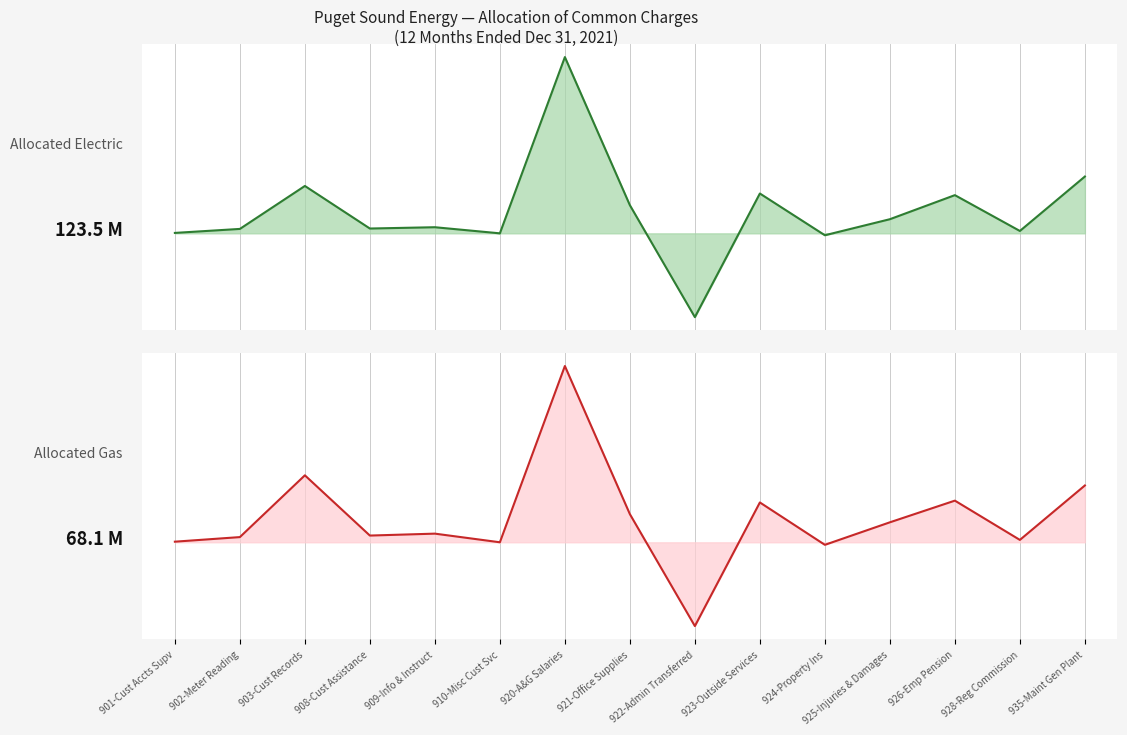

Rank the categories by Allocated Gas value from lowest to highest.

922-Admin Transferred, 924-Property Ins, 910-Misc Cust Svc, 901-Cust Accts Supv, 928-Reg Commission, 902-Meter Reading, 908-Cust Assistance, 909-Info & Instruct, 925-Injuries & Damages, 921-Office Supplies, 923-Outside Services, 926-Emp Pension, 935-Maint Gen Plant, 903-Cust Records, 920-A&G Salaries